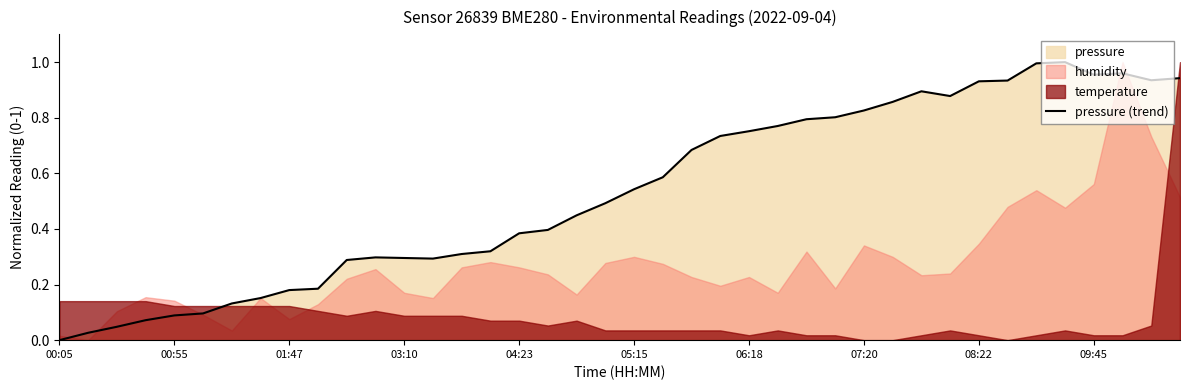

Is it true that pressure (trend) equals 0.5 at 09:45?

False